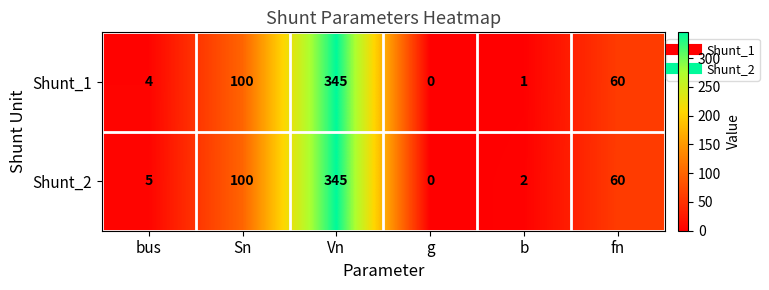

Reading left to right, transcribe all the data shown in this chart.

Shunt_1: 4	100	345	0	1	60
Shunt_2: 5	100	345	0	2	60